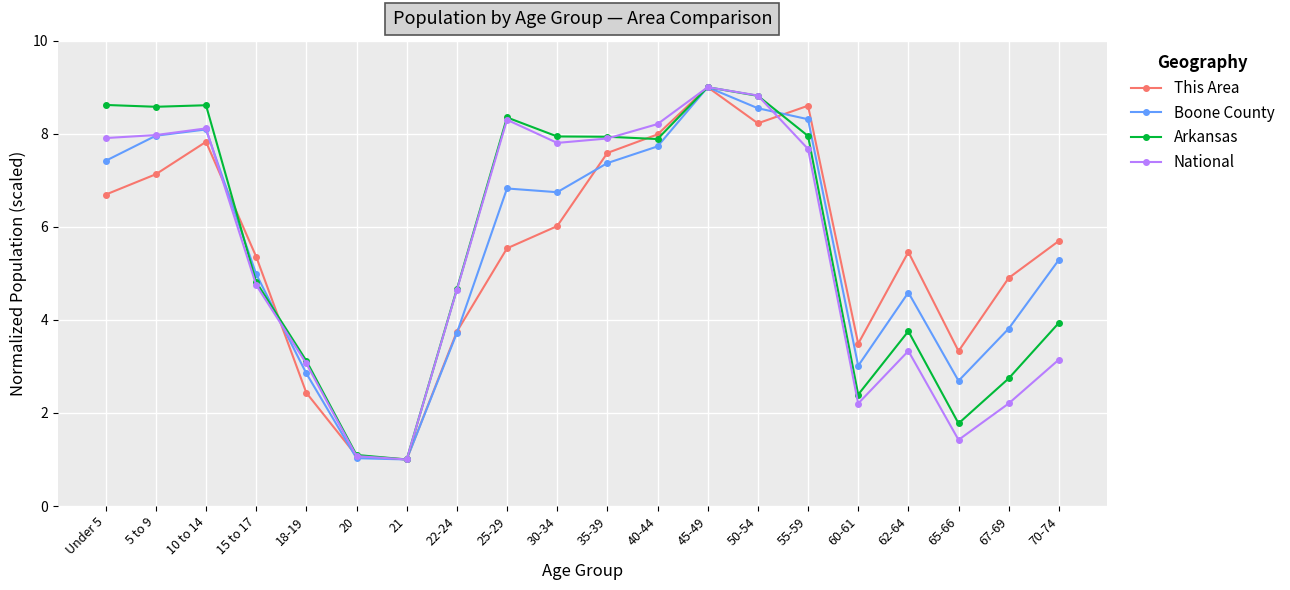

True or false: This Area has a value of 5.5 at 62-64.

True